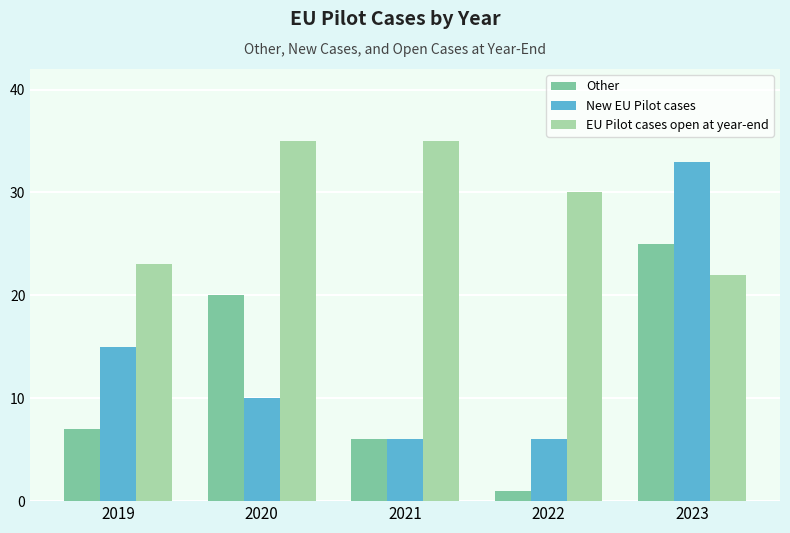

Which category has the lowest value in the EU Pilot cases open at year-end series?

2023